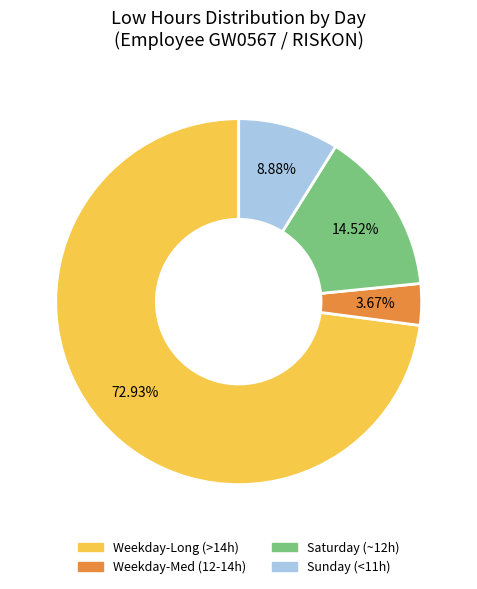

Is there any slice that represents more than half of the pie?

Yes